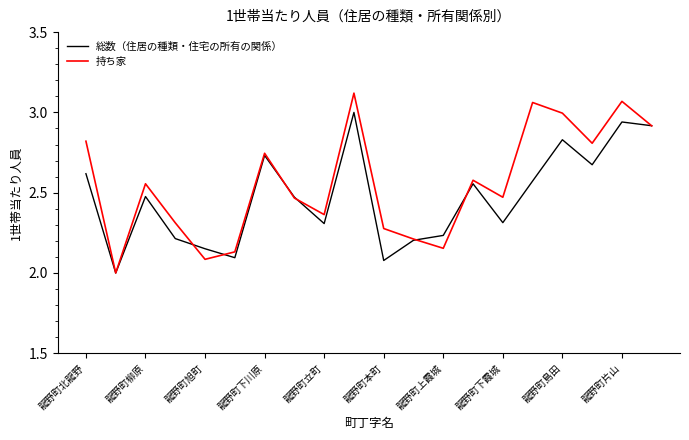

Which series has the largest total across all categories?

持ち家